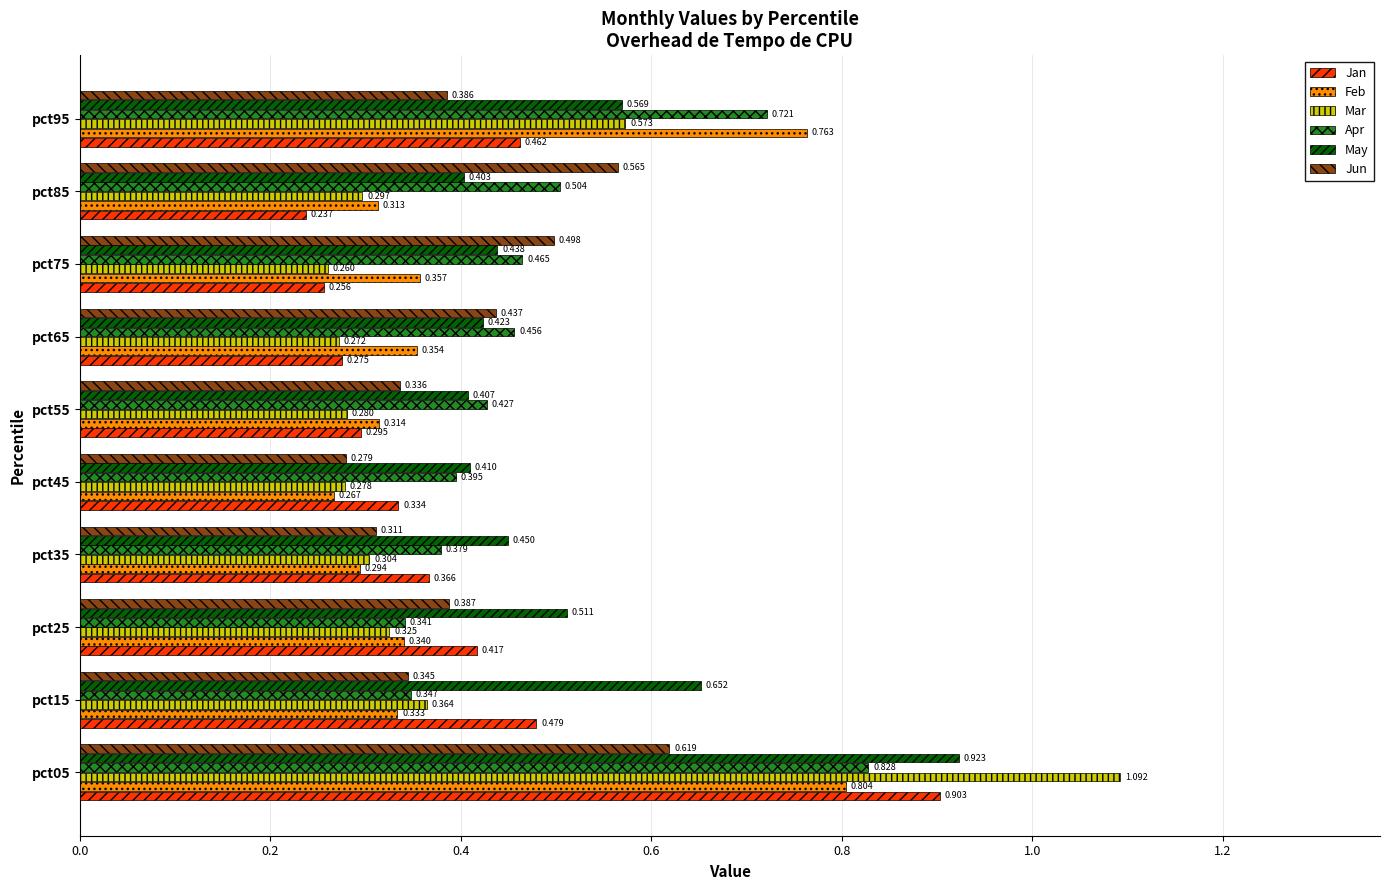

Which series has the widest spread of values?

Mar